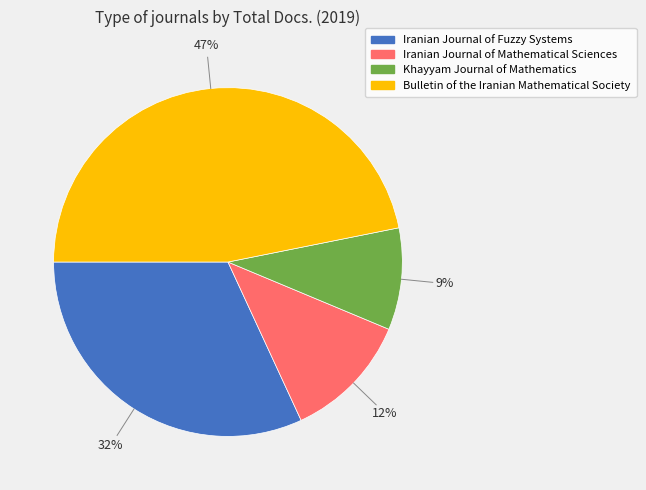

What percentage is the Iranian Journal of Mathematical Sciences slice, to the nearest percent?

12%